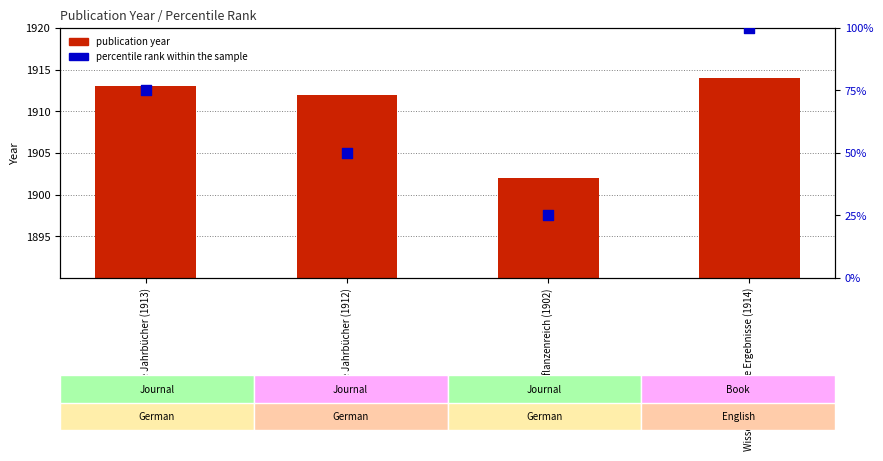

At how many categories does at least one series exceed 1907?

3